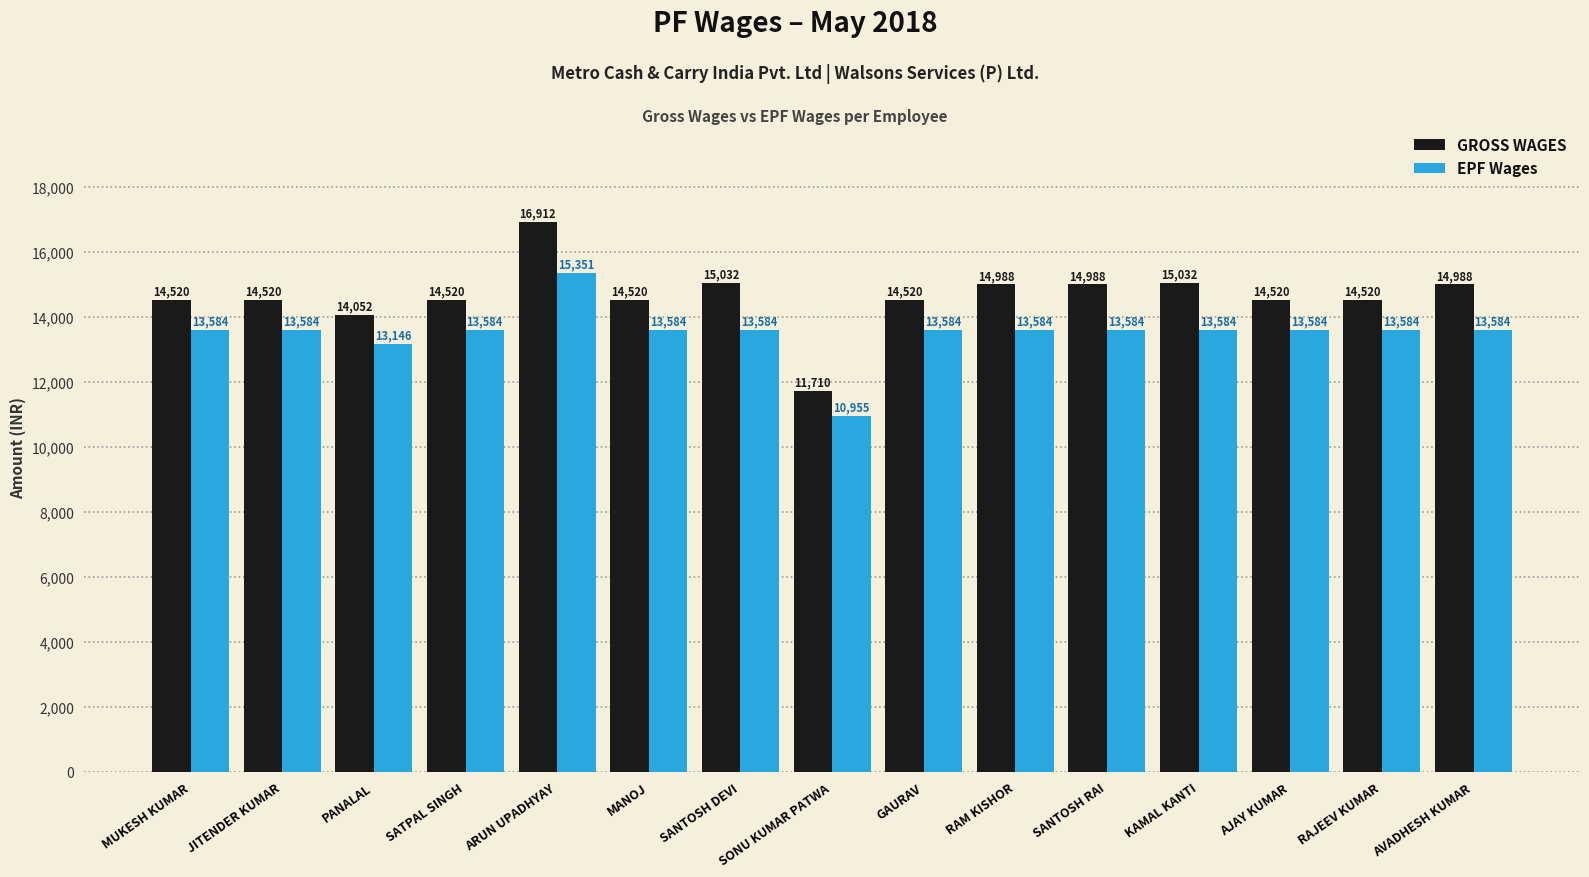

Reading right to left, extract all data points from this chart.

GROSS WAGES: 14988	14520	14520	15032	14988	14988	14520	11710	15032	14520	16912	14520	14052	14520	14520
EPF Wages: 13584	13584	13584	13584	13584	13584	13584	10955	13584	13584	15351	13584	13146	13584	13584